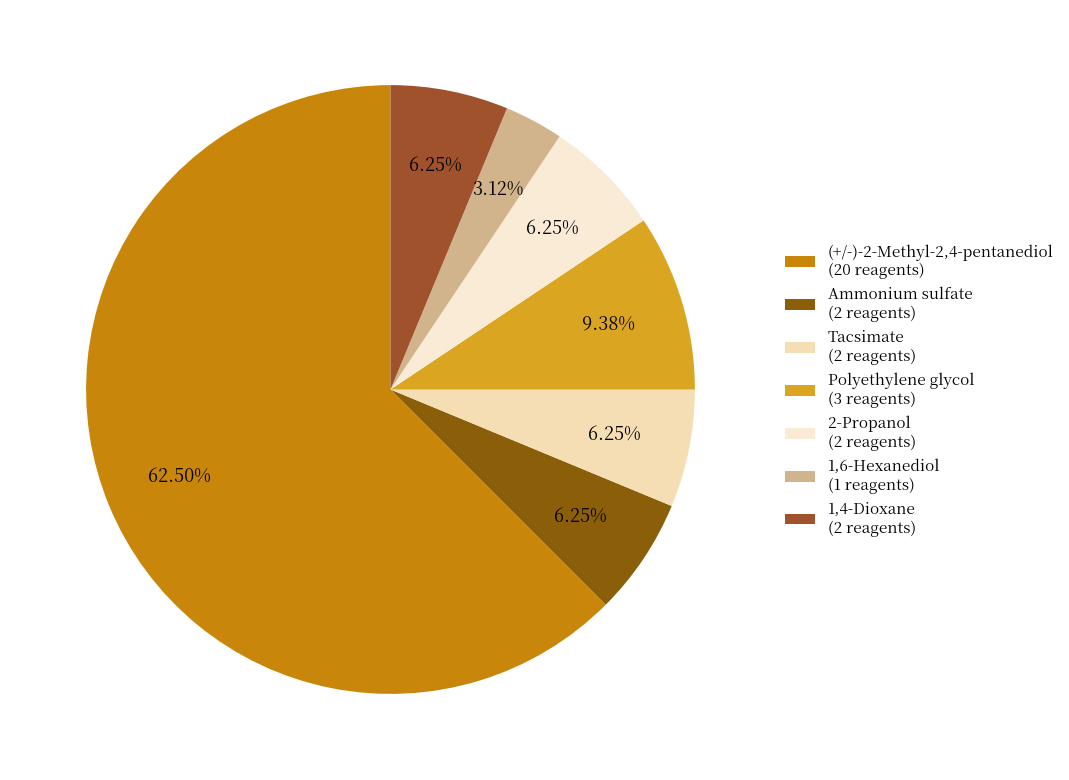

How many segments does this pie chart have?

7